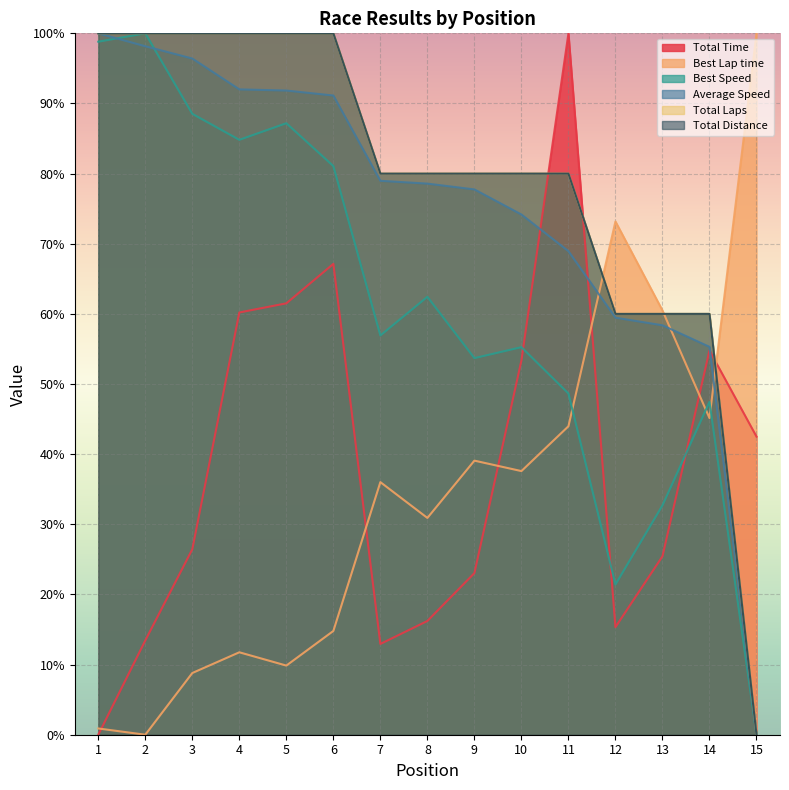

True or false: Total Distance has a value of 100.0 at 1.

True